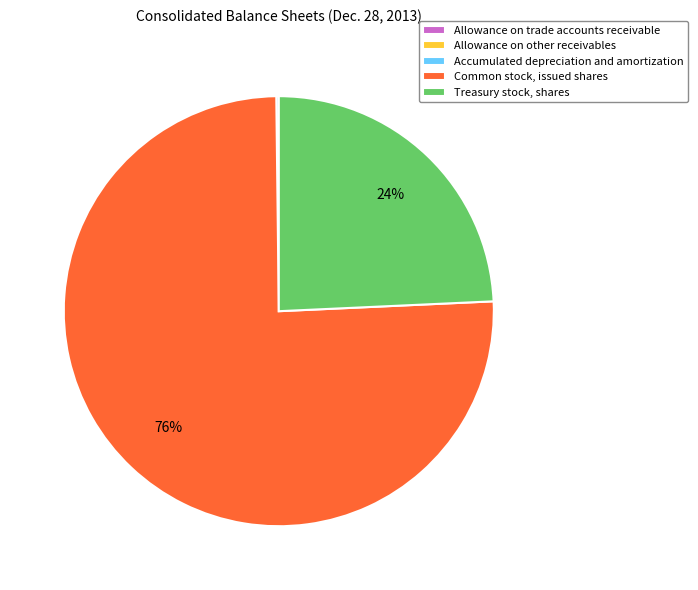

Is there any slice that represents more than half of the pie?

Yes